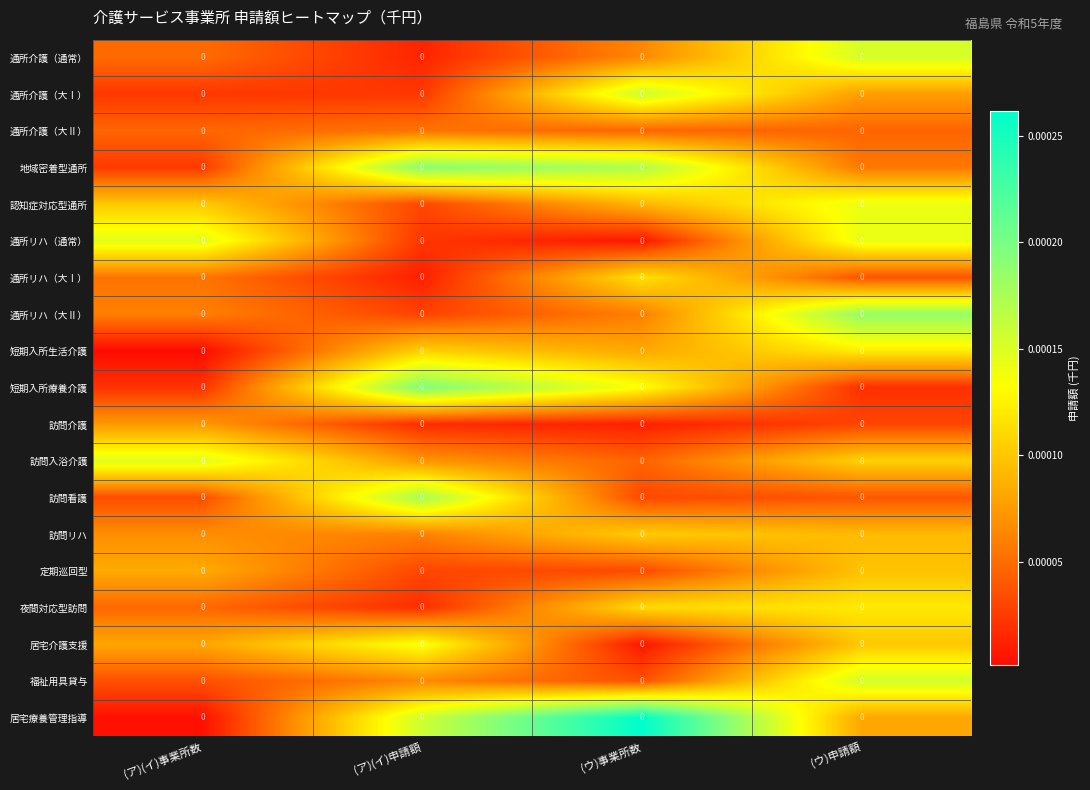

Rank the categories by 居宅療養管理指導 value from lowest to highest.

(ア)(イ)事業所数, (ウ)申請額, (ア)(イ)申請額, (ウ)事業所数